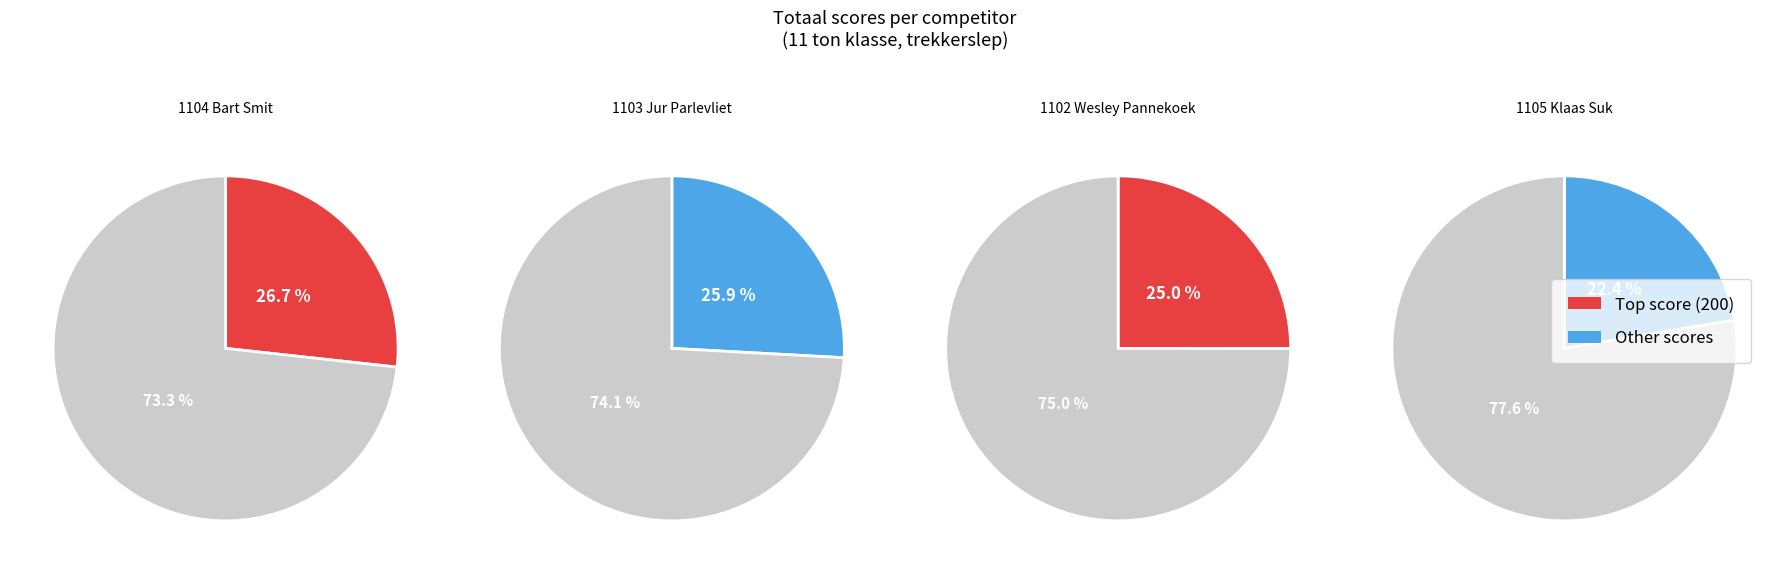

How many slices are in this pie chart?

4